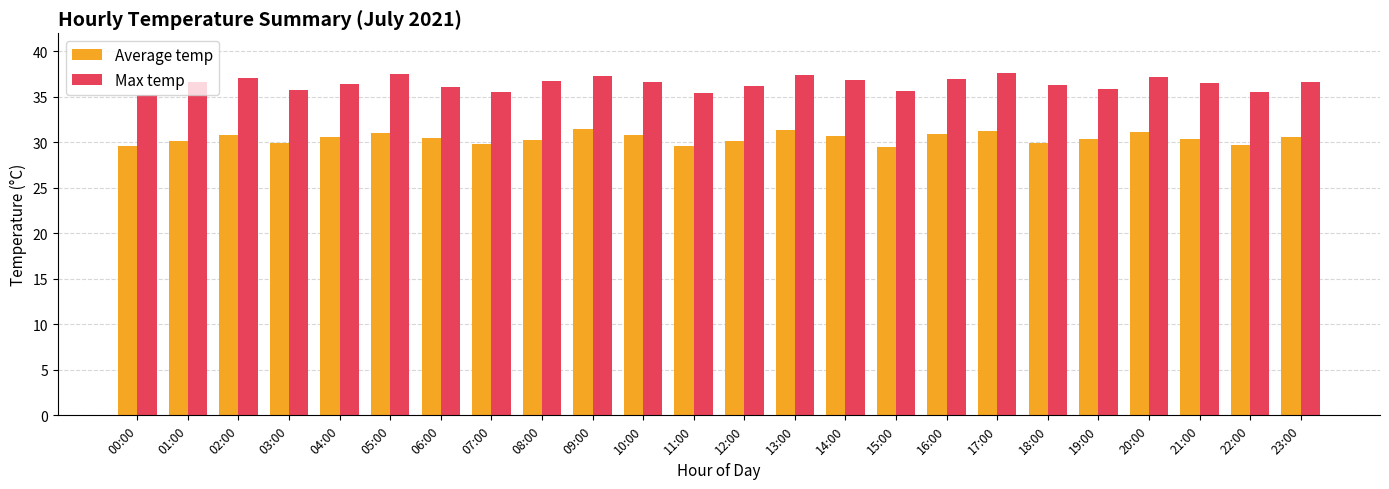

What is the difference between the highest and lowest values at 05:00?

6.5